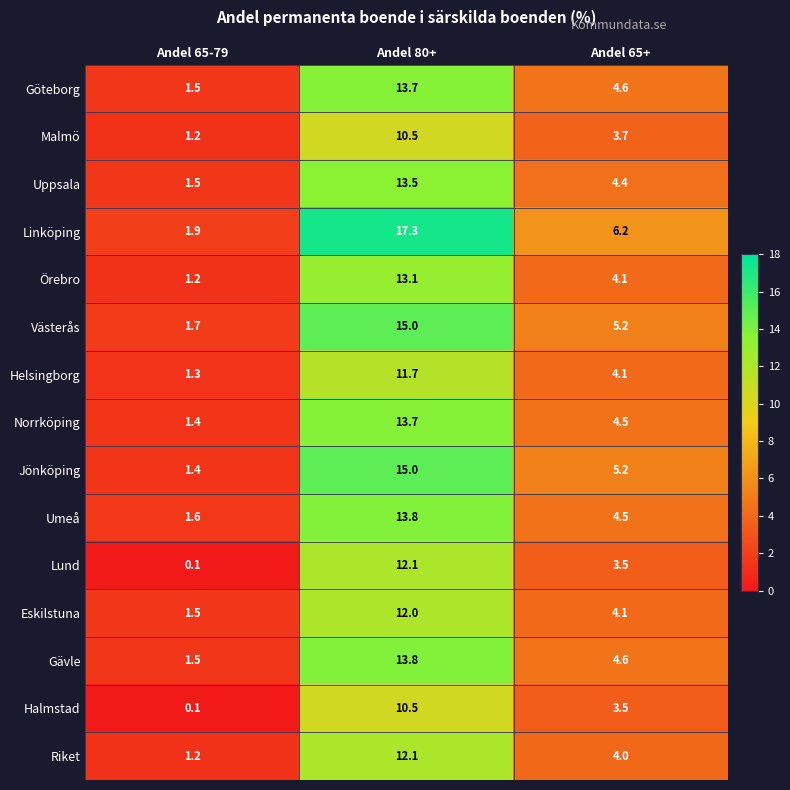

Between Andel 65-79 and Andel 80+, which series saw the biggest shift?

Linköping